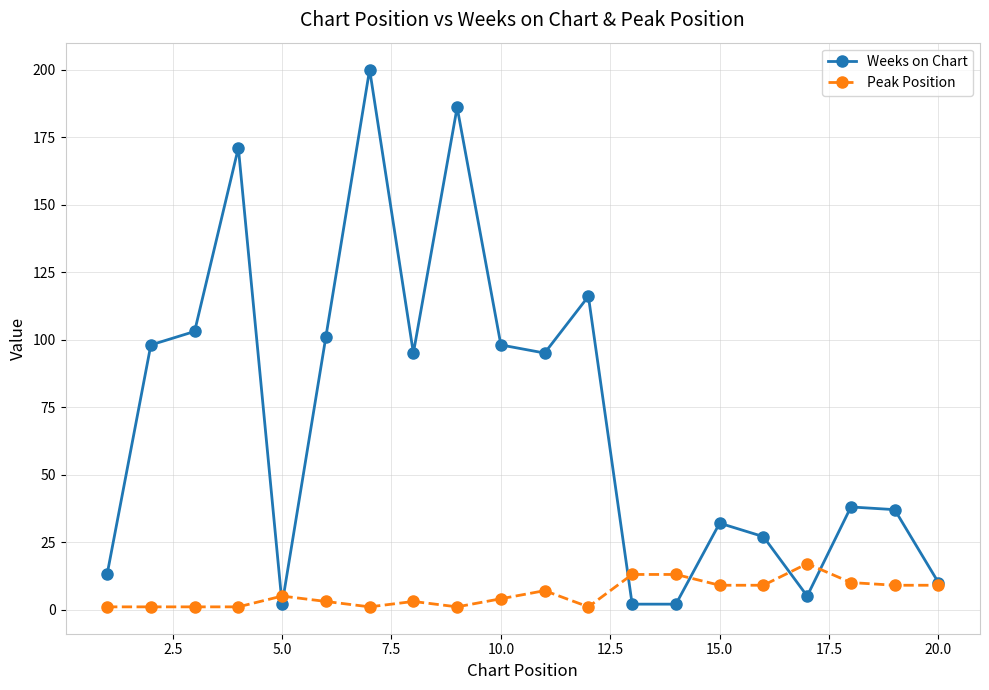

Which series has the largest total across all categories?

Weeks on Chart